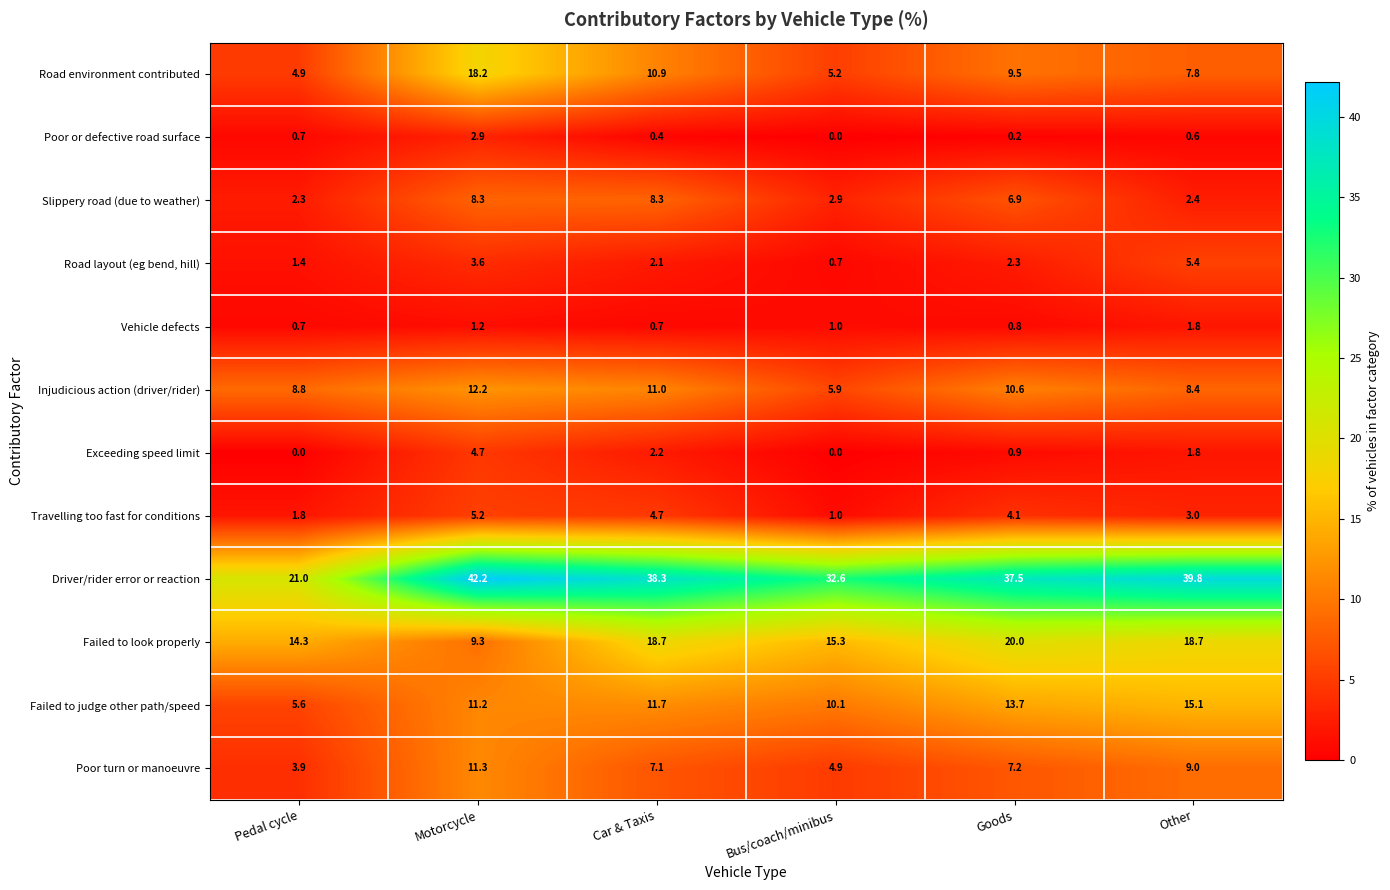

Which series has the largest total across all categories?

Driver/rider error or reaction